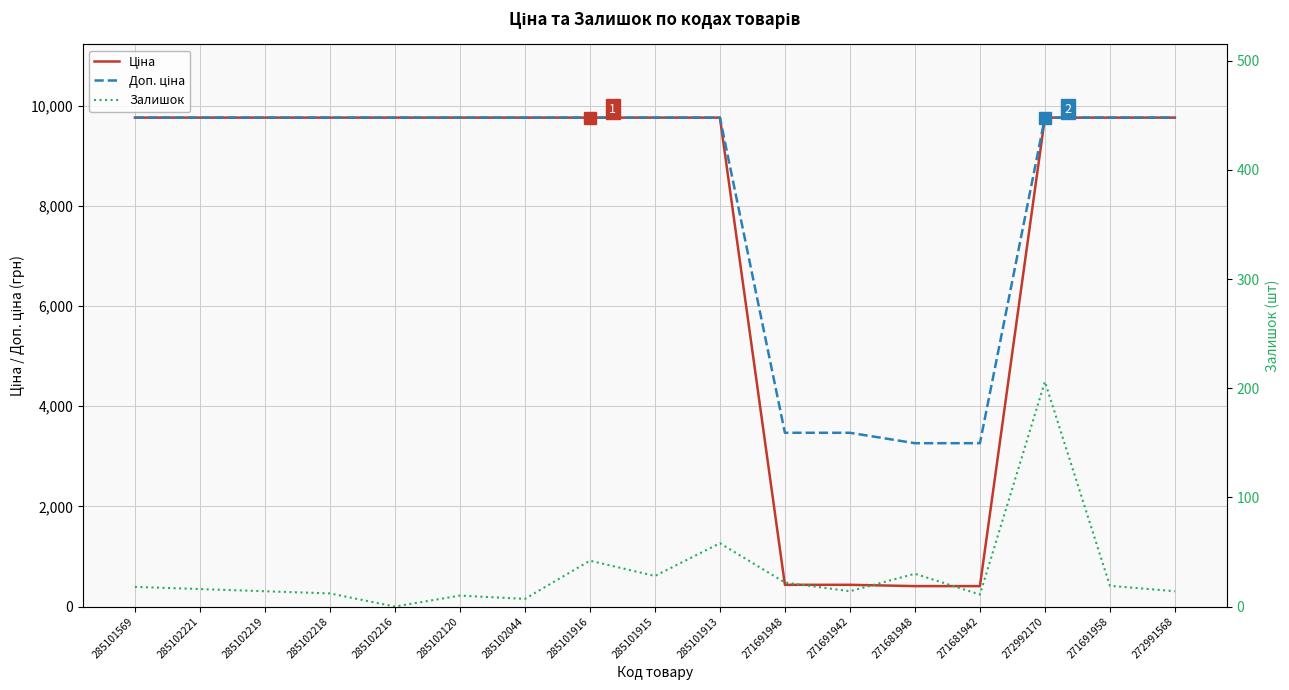

Reading left to right, extract all data points from this chart.

Ціна: 9764.4	9764.4	9764.4	9764.4	9764.4	9764.4	9764.4	9764.4	9764.4	9764.4	433.8	433.8	407.8	407.8	9764.4	9764.4	9764.4
Доп. ціна: 9764.4	9764.4	9764.4	9764.4	9764.4	9764.4	9764.4	9764.4	9764.4	9764.4	3470.1	3470.1	3262.1	3262.1	9764.4	9764.4	9764.4
Залишок: 18.0	16.0	14.0	12.0	0.0	10.0	7.0	42.0	28.0	58.0	22.0	14.0	30.0	11.0	206.0	19.0	14.0